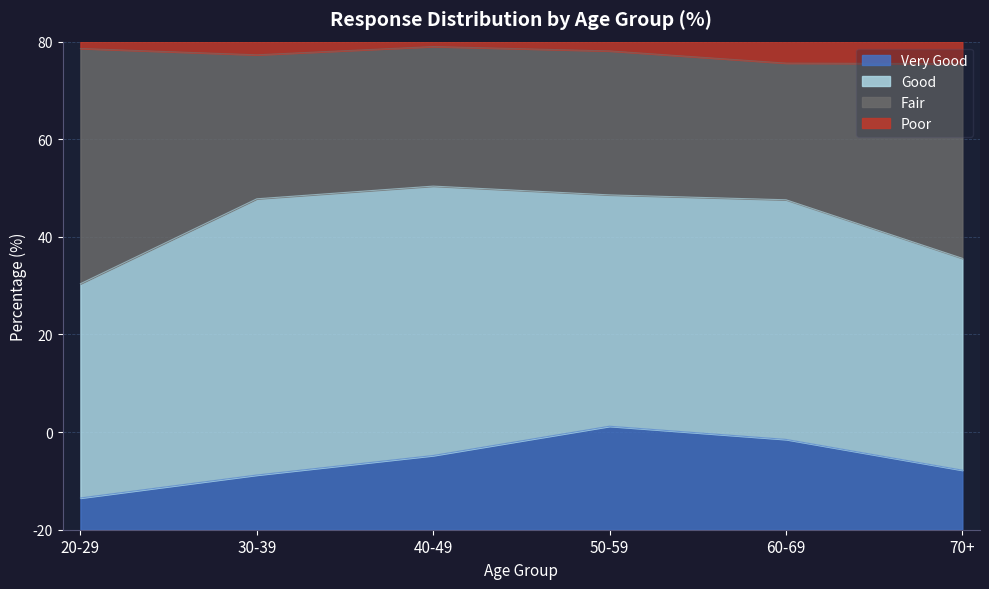

At which label does Very Good reach its minimum?

20-29